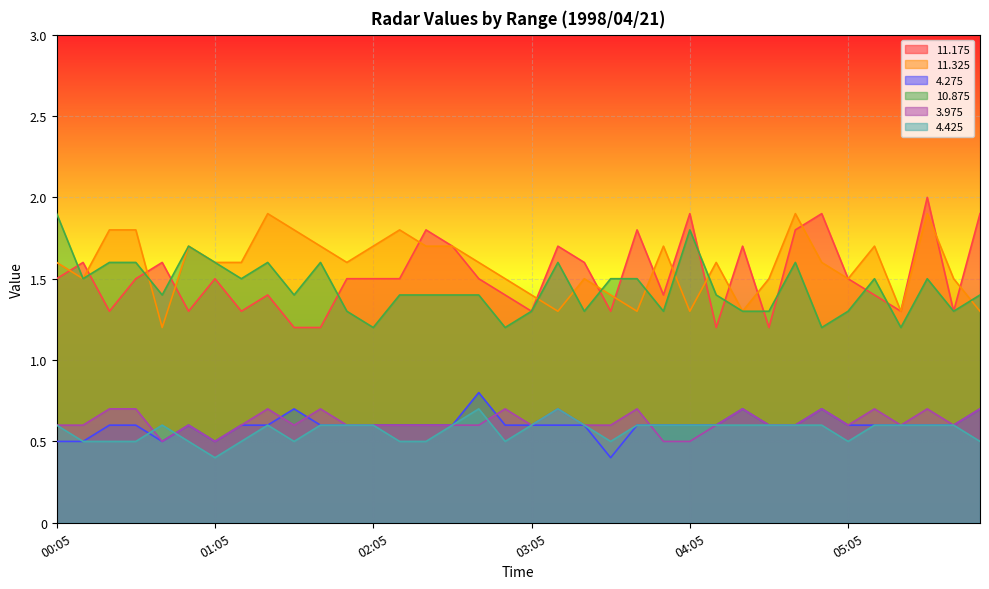

How many lines are shown in the chart?

6